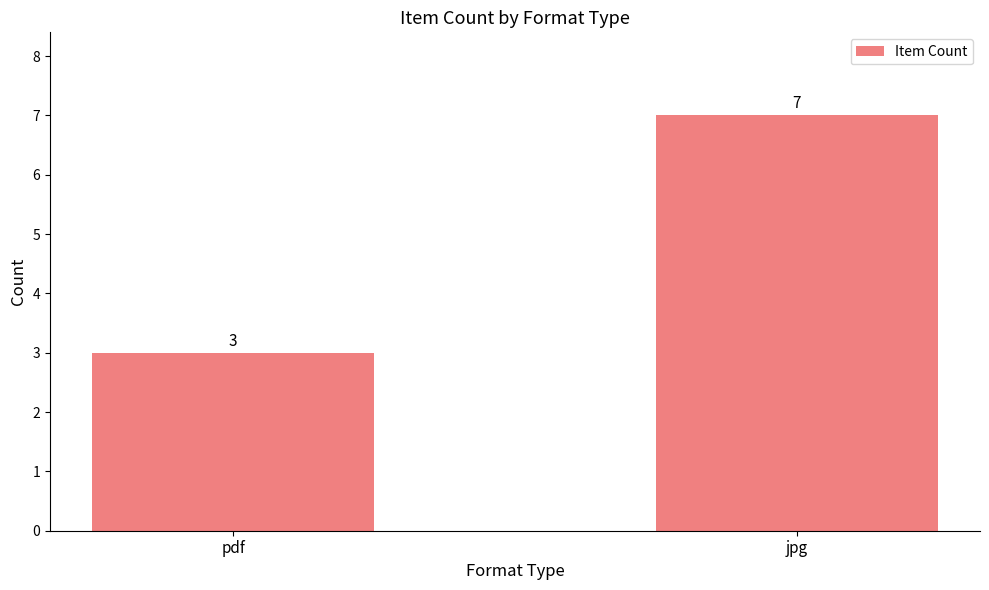

What position from the left is pdf?

1